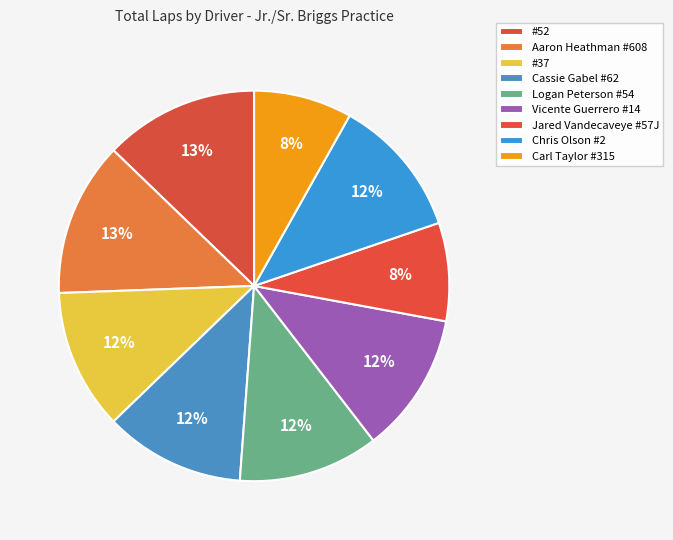

Count the number of slices in the pie.

9